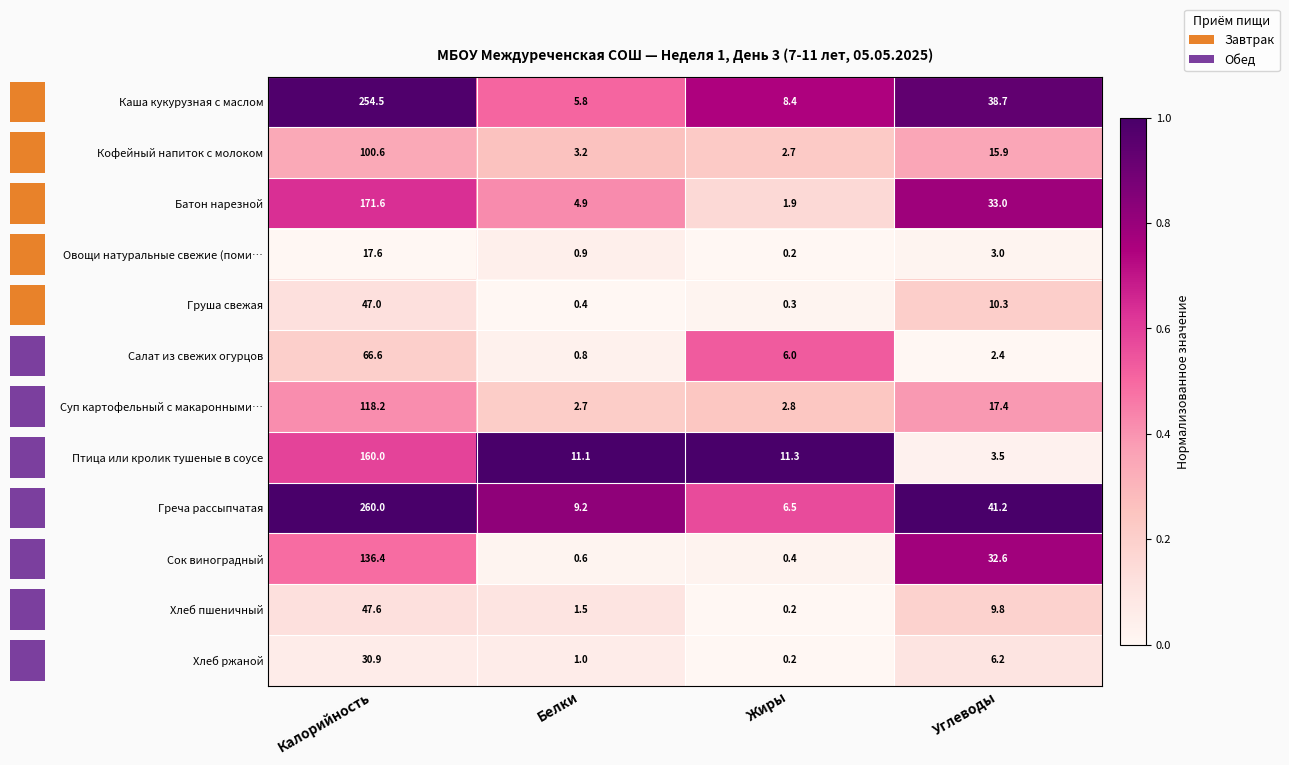

At how many categories does at least one series exceed 0?

4